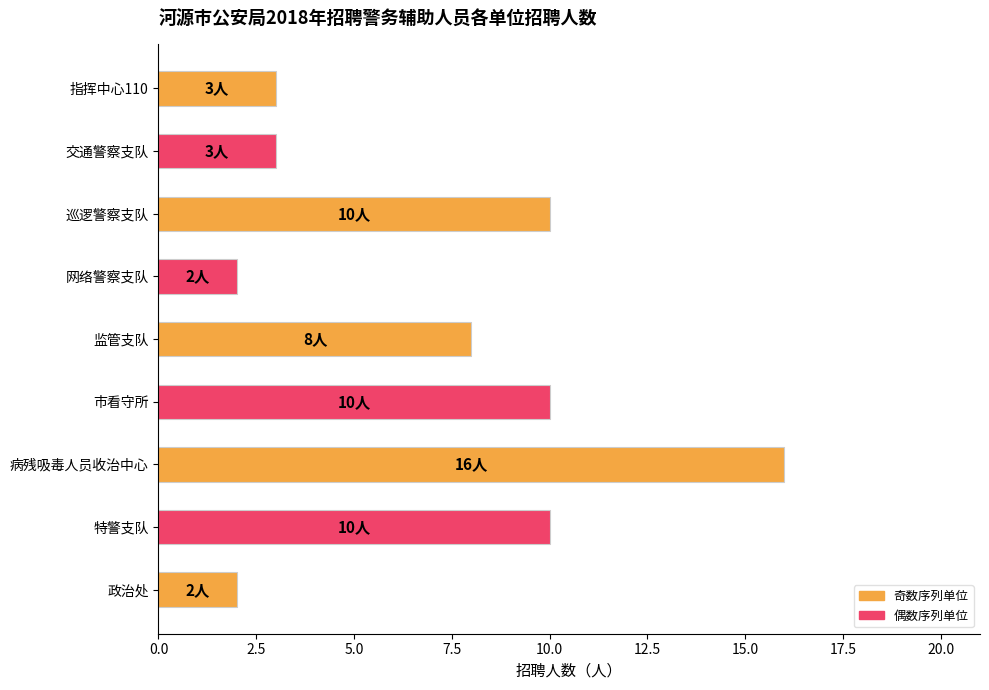

What is the difference between the values at 特警支队 and 政治处?

8